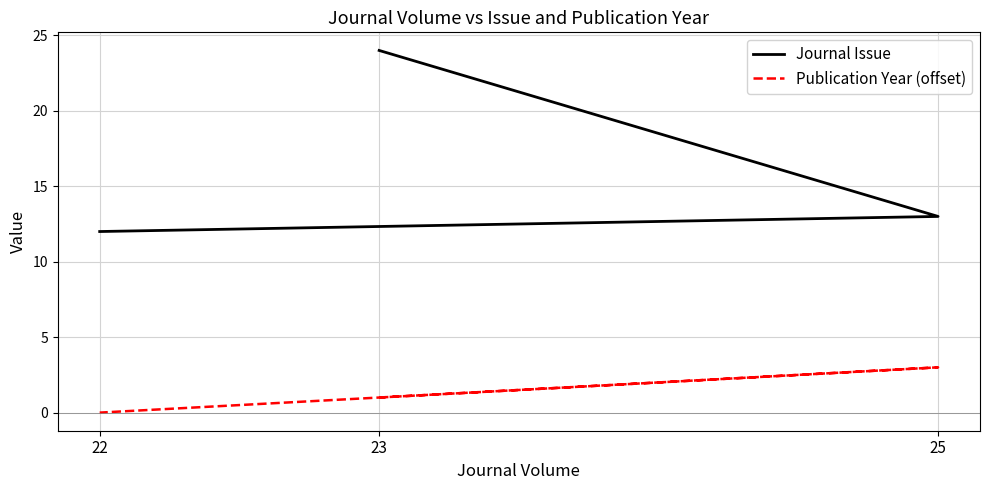

Is the value of Publication Year (offset) at 25 greater than the value of Journal Issue at 23?

No